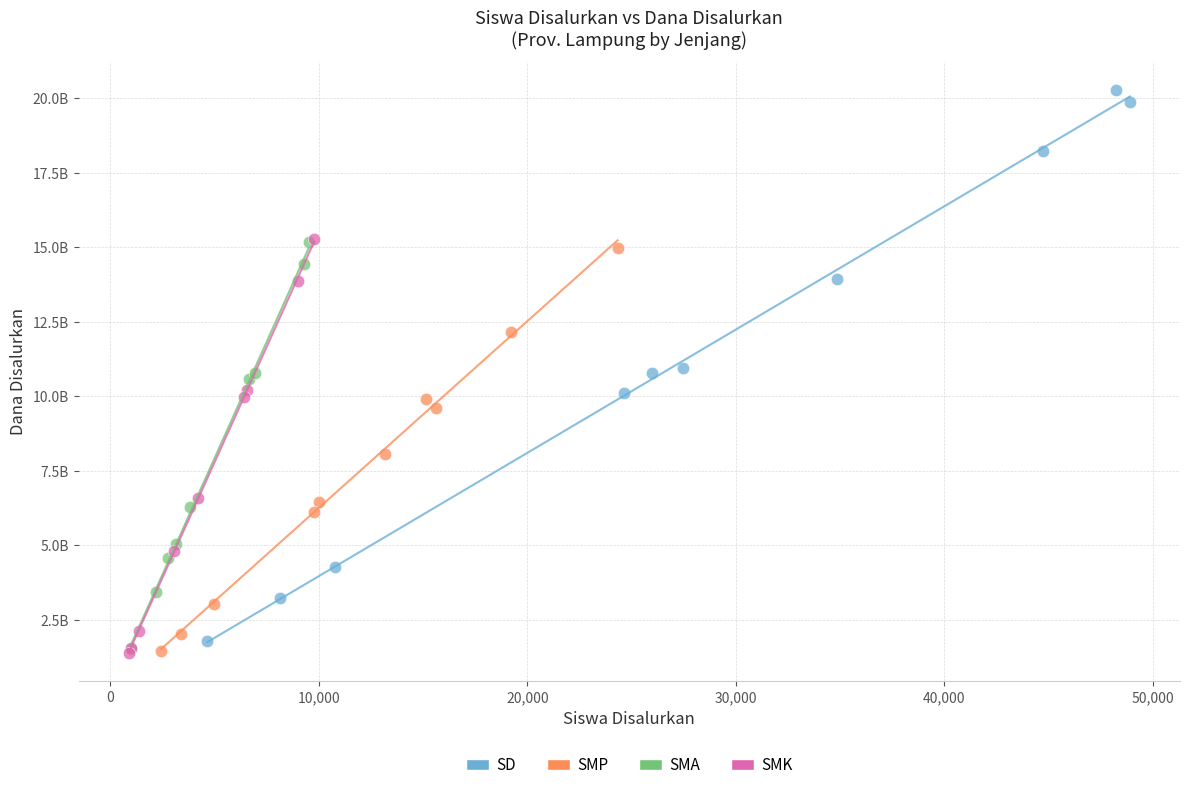

Which series has the largest Y range (max minus min)?

SD